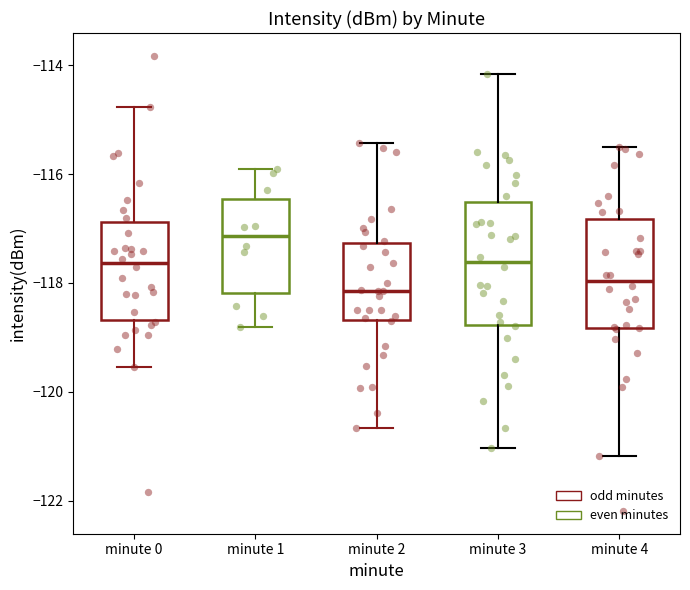

Which box is the tallest, from its lower edge to its upper edge?

minute 3